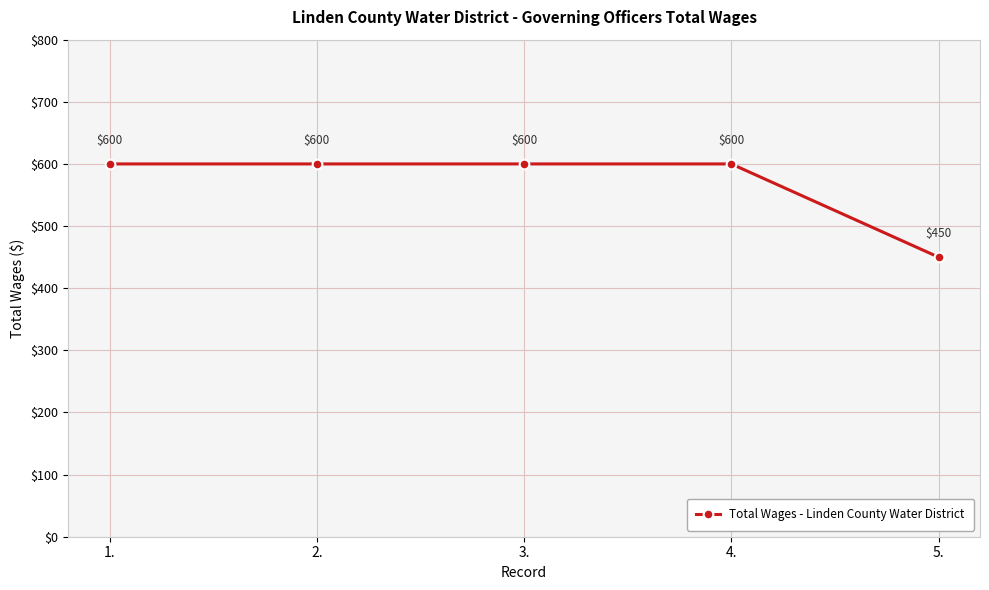

Is it true that the value at 1. is 276?

False